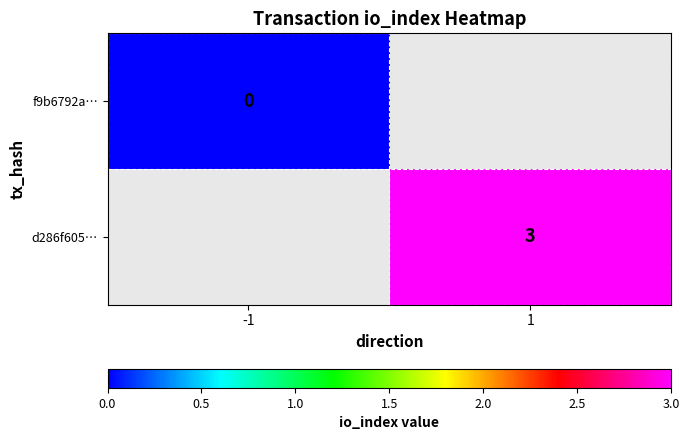

Between 1 and -1, which is larger?

-1